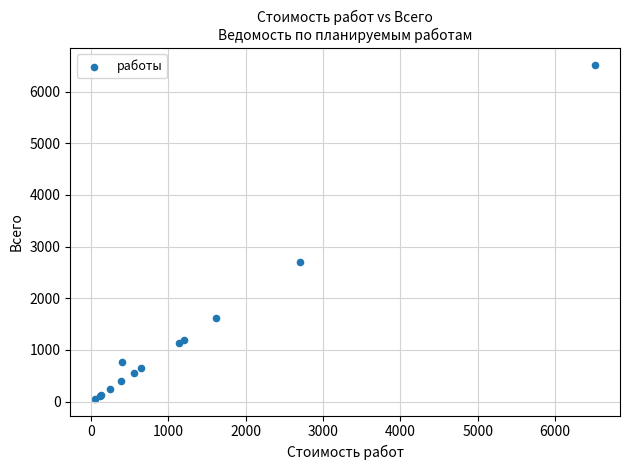

What Y value in the scatter plot is closest to 3286?

2704.7